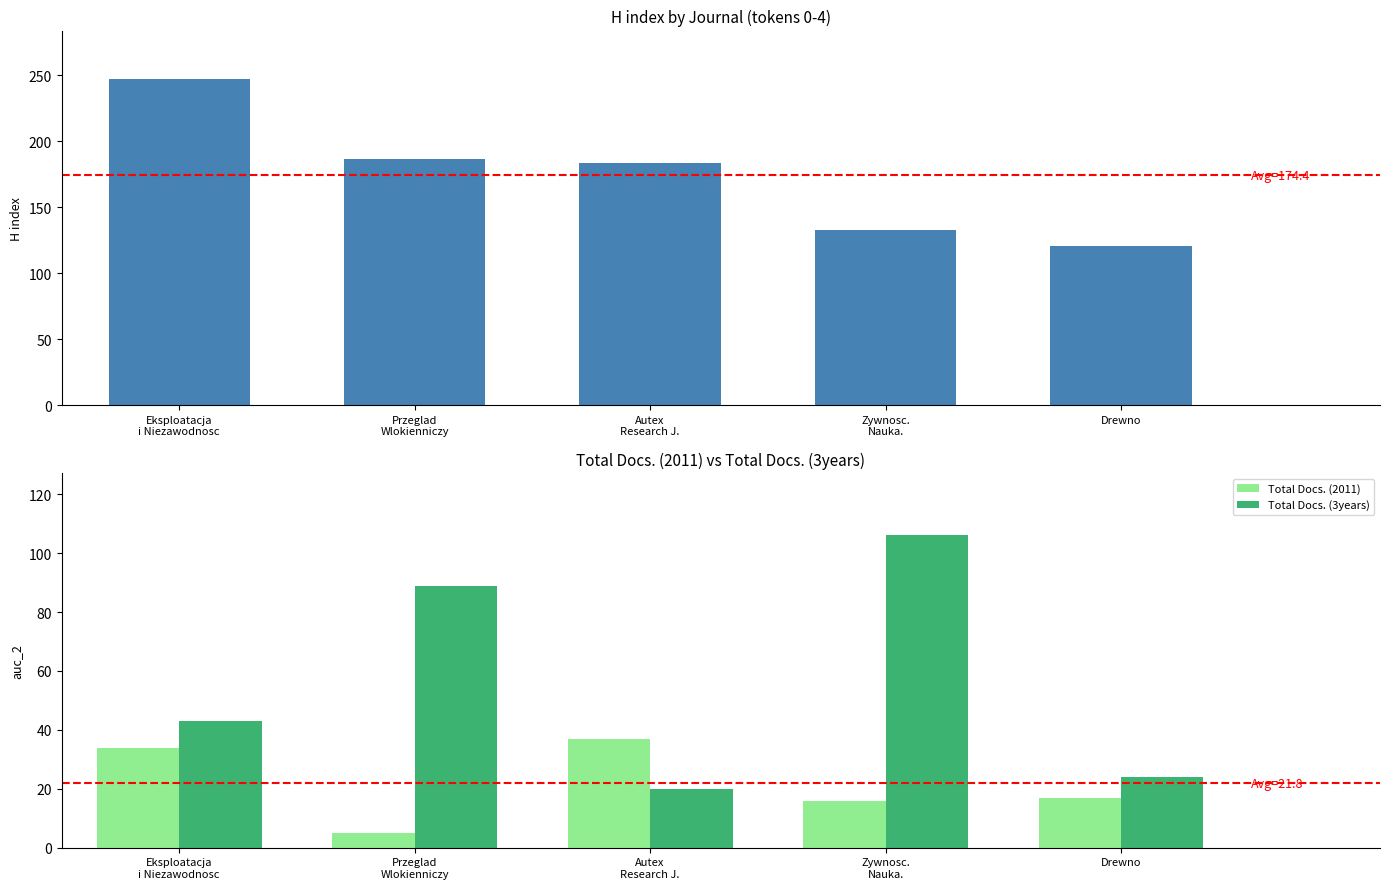

What is the minimum value for Total Docs. (3years)?

20